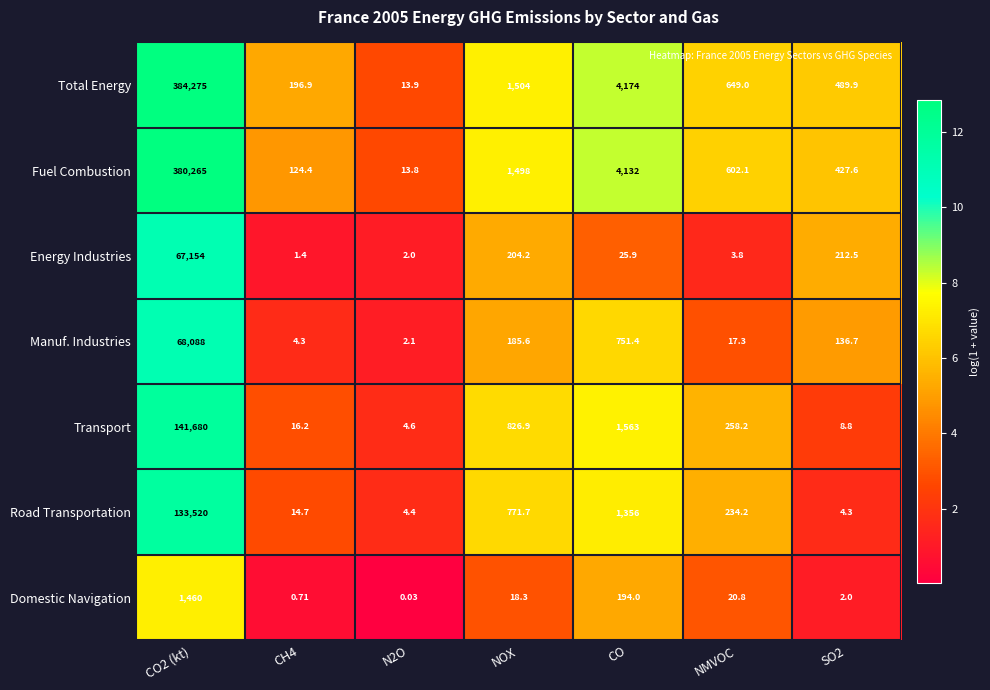

Which series has the largest range (max minus min)?

Total Energy